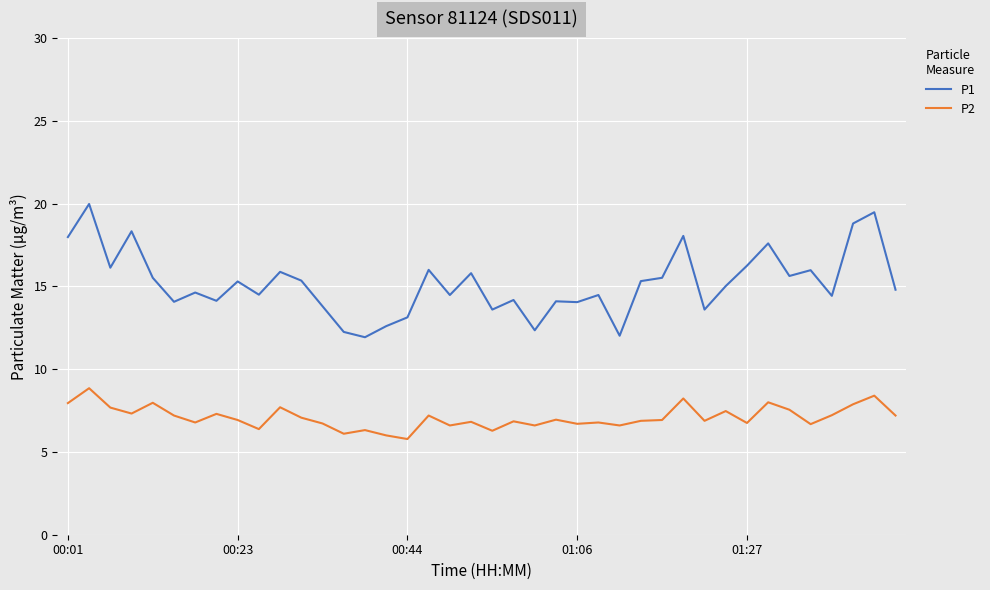

True or false: P1 and P2 cross at least once.

False